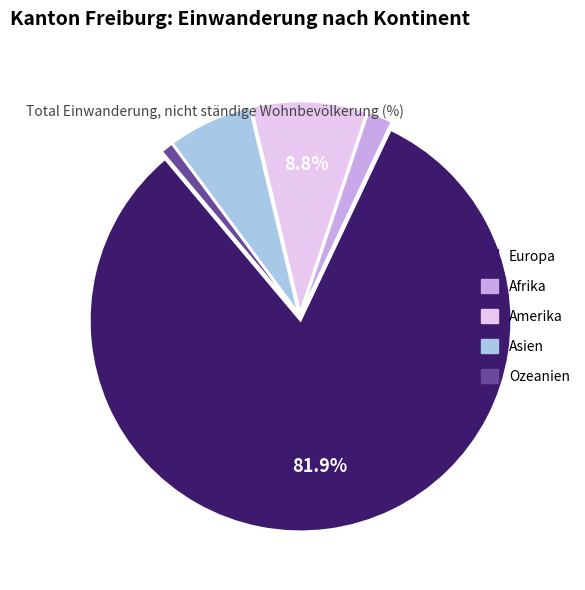

Which slice is the smallest?

Ozeanien